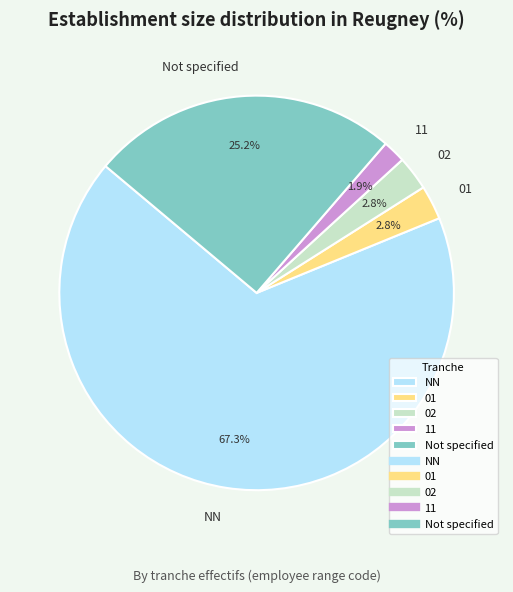

What is the smallest slice in the pie chart?

11